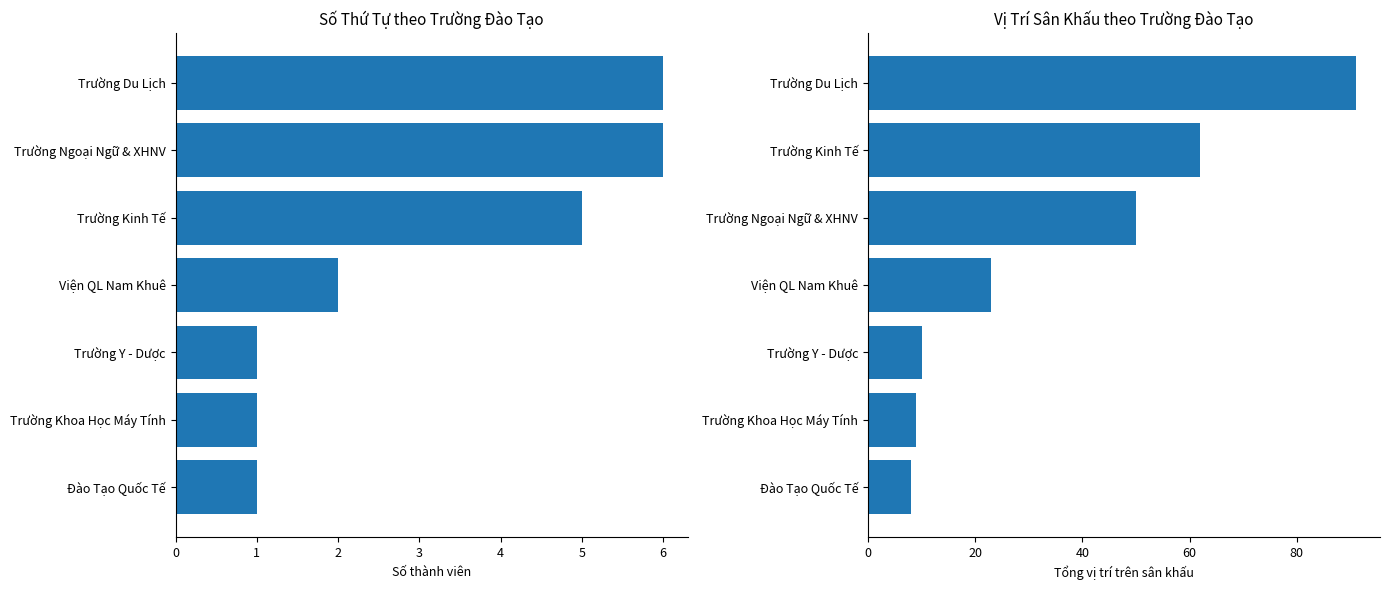

At Đào Tạo Quốc Tế, list the series in order from smallest to largest.

Số thành viên, Tổng vị trí